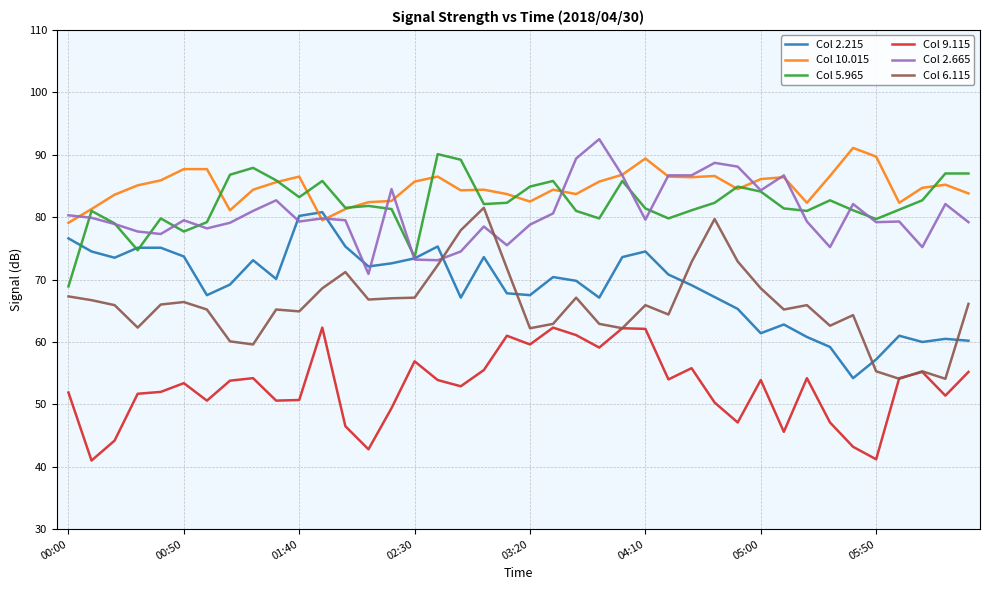

What is the smallest value displayed?

41.0